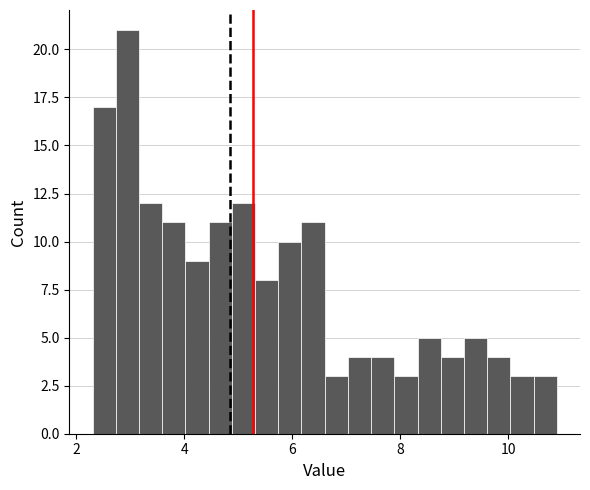

Around what value on the x-axis is the tallest bar? Give the approximate position of its centre, as read against the axis.

3.0